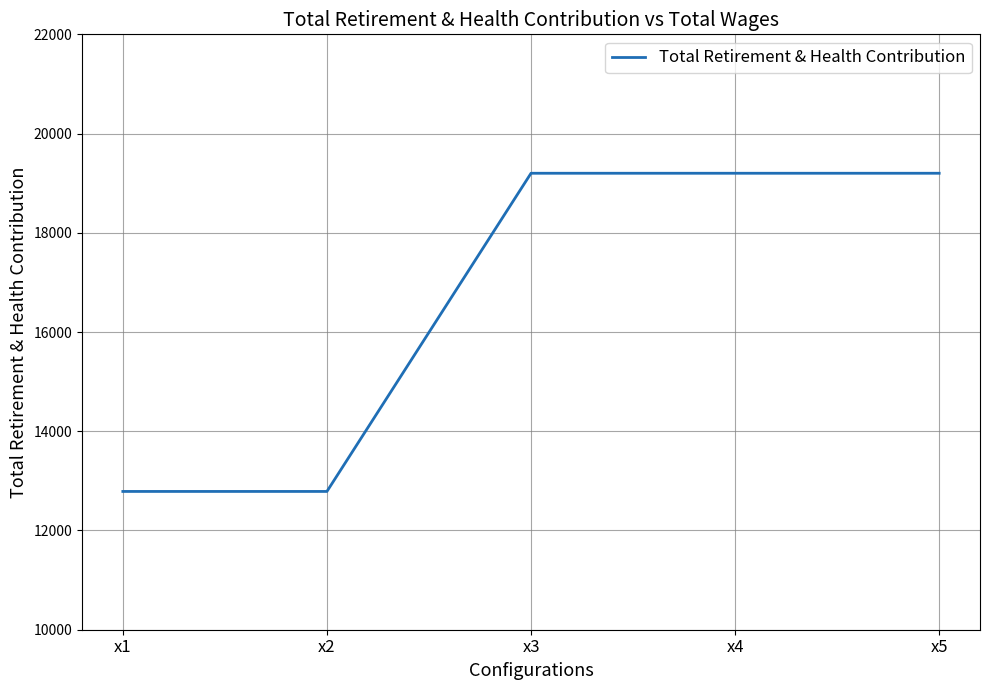

Read the value at x4, to the nearest 50.

19200